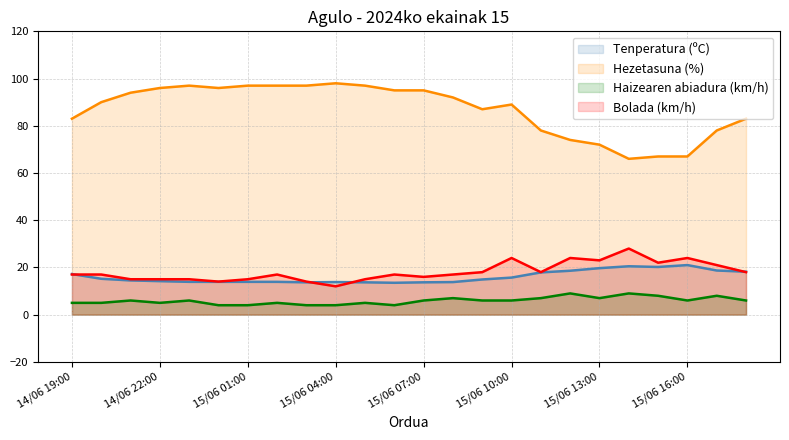

Rank the categories by Hezetasuna (%) value from highest to lowest.

15/06 04:00, 14/06 23:00, 15/06 01:00, 15/06 02:00, 15/06 03:00, 15/06 05:00, 14/06 22:00, 15/06 00:00, 15/06 06:00, 15/06 07:00, 14/06 21:00, 15/06 08:00, 14/06 20:00, 15/06 10:00, 15/06 09:00, 14/06 19:00, 15/06 18:00, 15/06 11:00, 15/06 17:00, 15/06 12:00, 15/06 13:00, 15/06 15:00, 15/06 16:00, 15/06 14:00